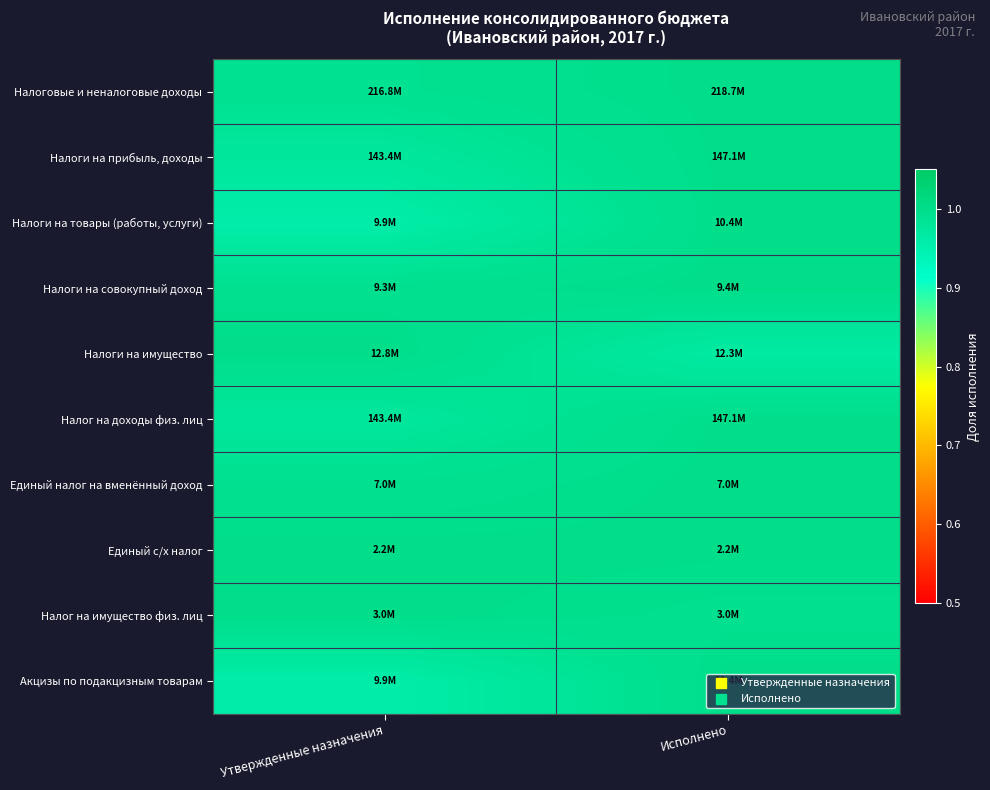

What is the minimum value shown in the chart?

1.0